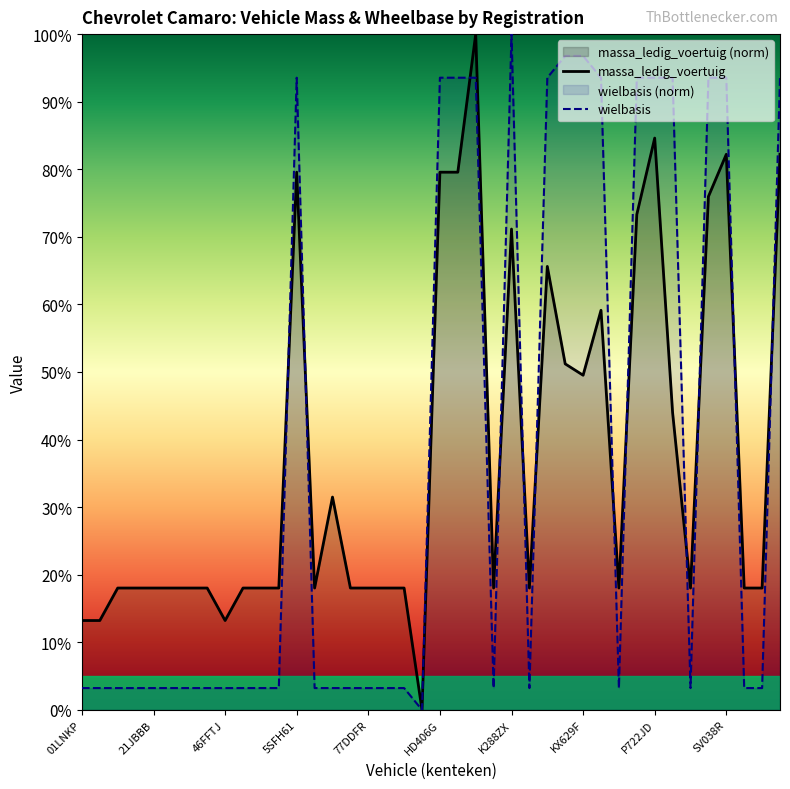

Where do massa_ledig_voertuig and wielbasis first cross each other?

57GPPF and 5SFH61